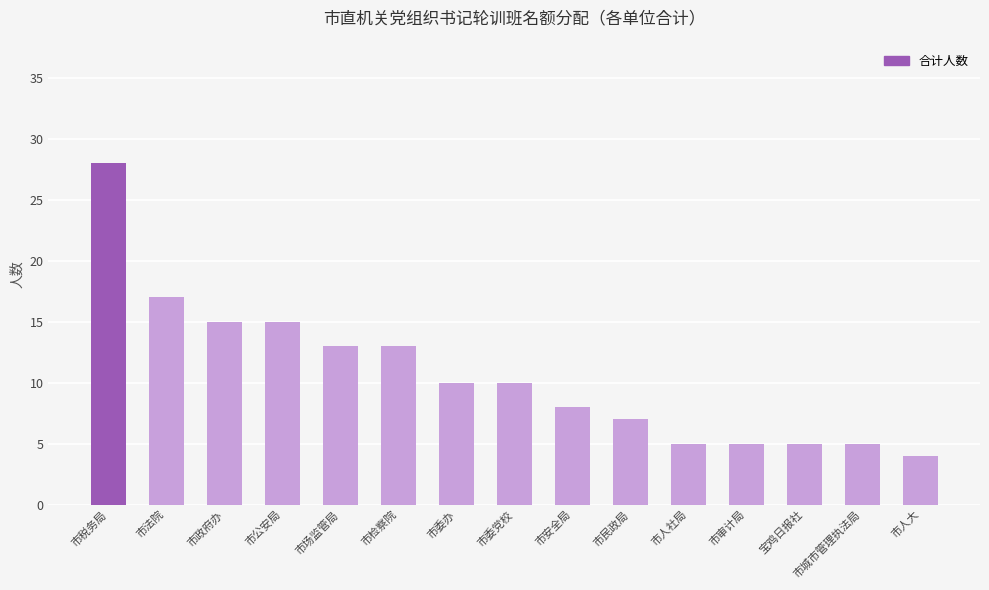

What is the ratio of the value at 宝鸡日报社 to the value at 市检察院?

0.4